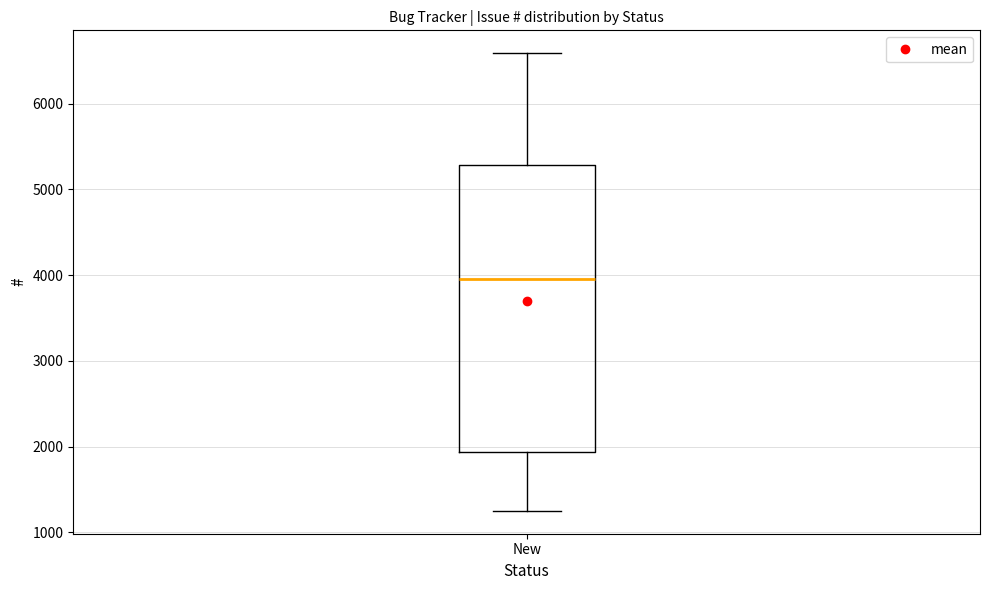

Read this box plot against the y-axis: the position of the median line, the range covered by the box, and the ends of both whiskers. The values are not printed on the chart, so give them approximately, as read against the axis.

median 4000, box 1900 to 5300, whiskers 1300 to 6600